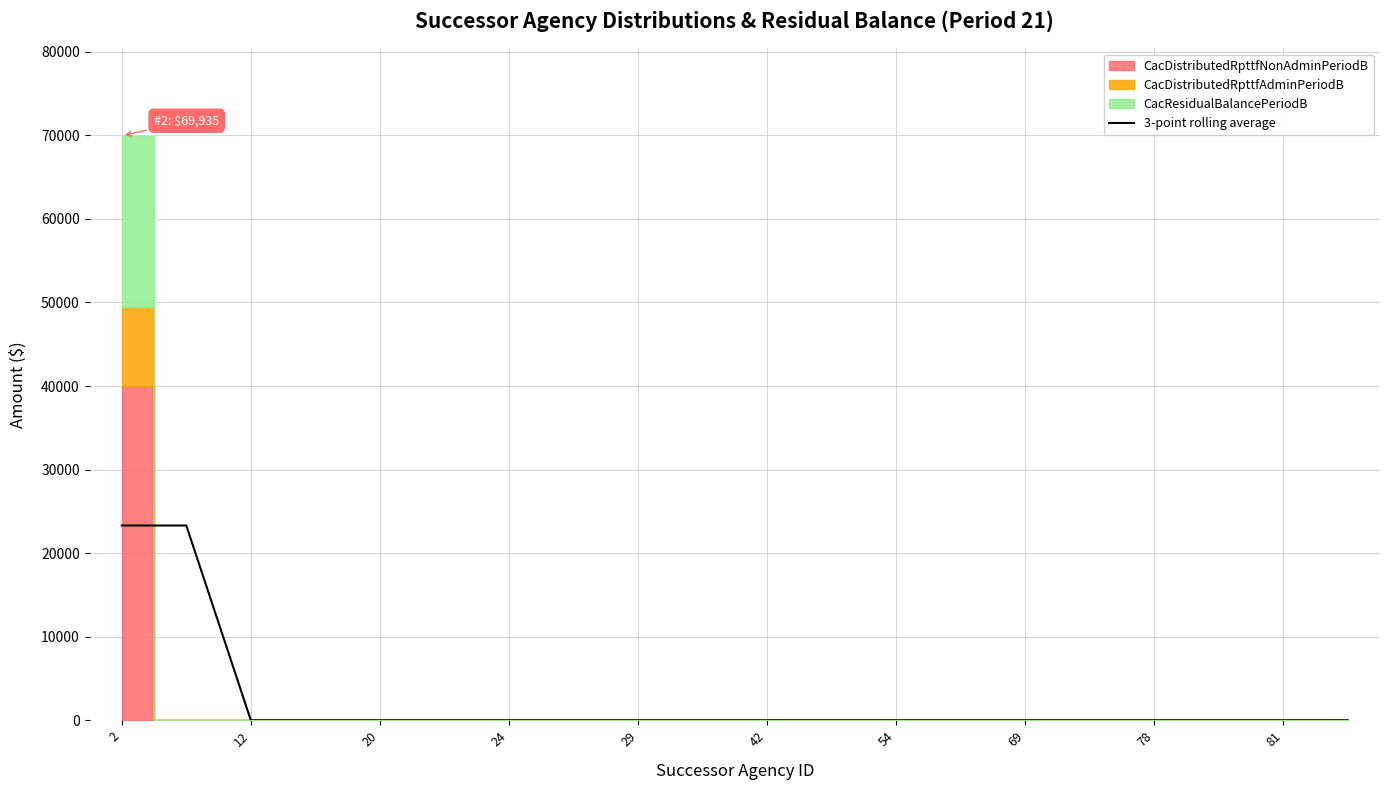

The chart shows a value of 0.0 at 42. True or false?

True